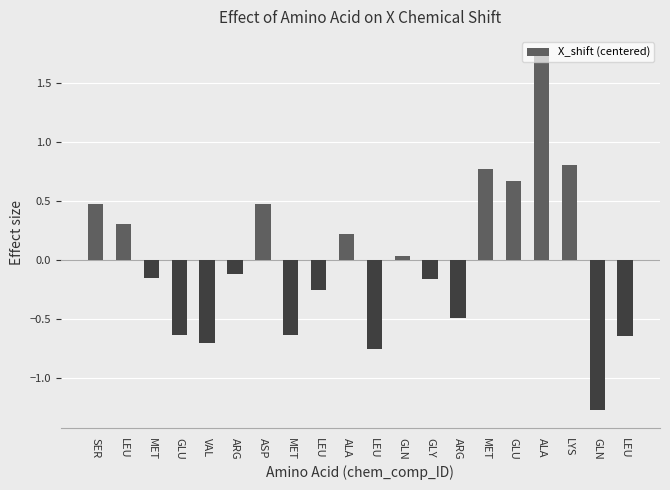

Between VAL and ALA, which is larger?

ALA